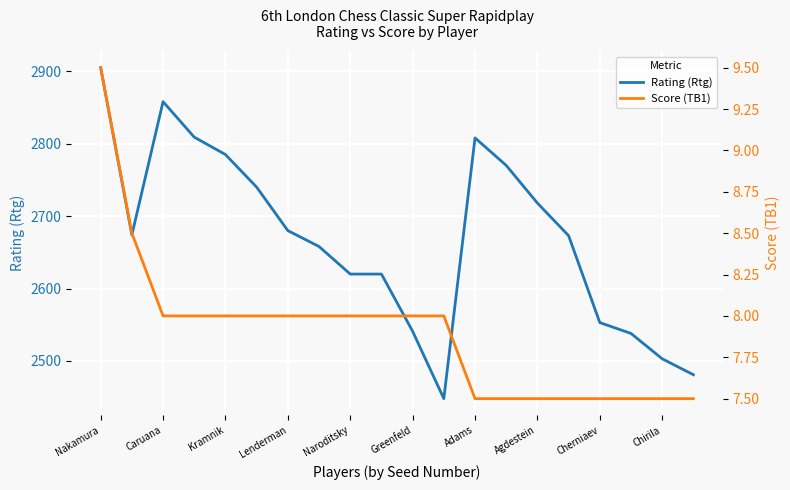

What are all the series names shown in the legend?

Rating (Rtg), Score (TB1)